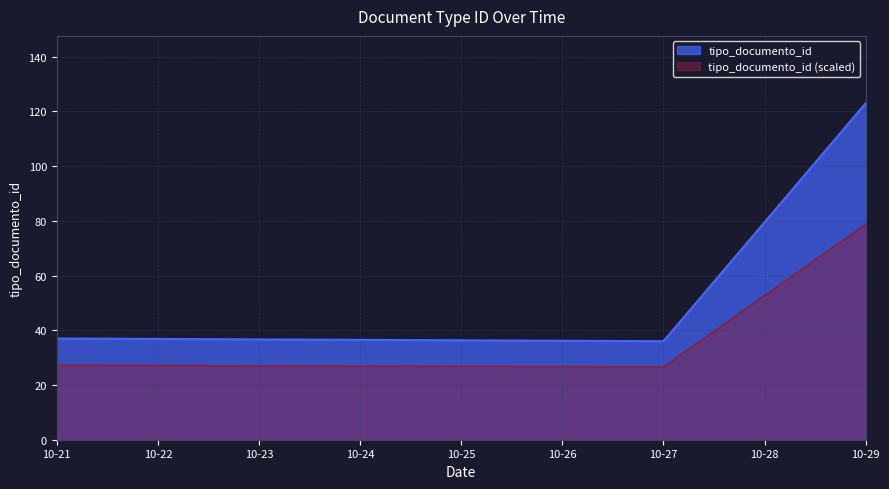

Does the chart have visible grid lines?

Yes